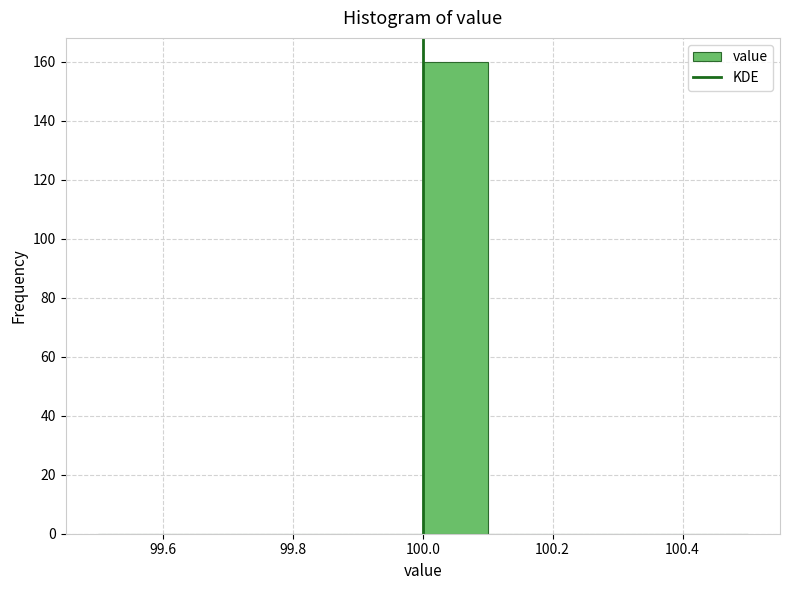

How tall is the bar that spans 100.0 to 100.1 on the x-axis? The values are not printed on the chart, so give them approximately, as read against the axis.

160